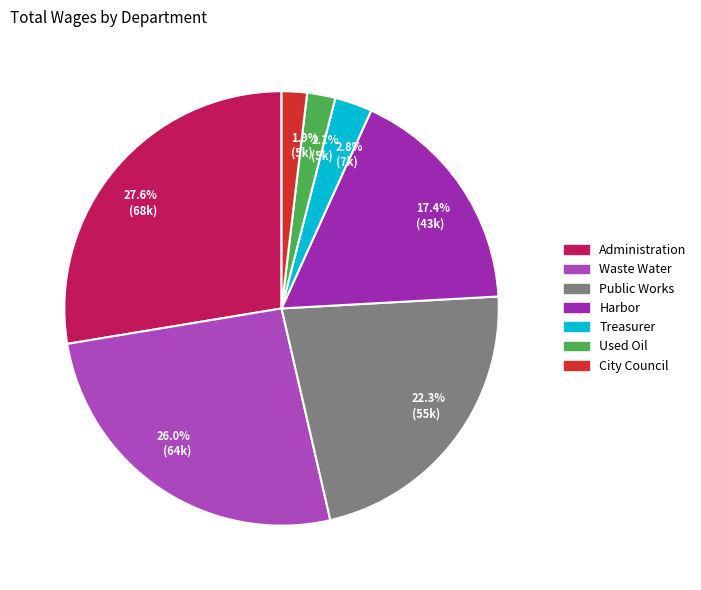

To the nearest percent, what is the combined percentage of Public Works and Harbor?

40%